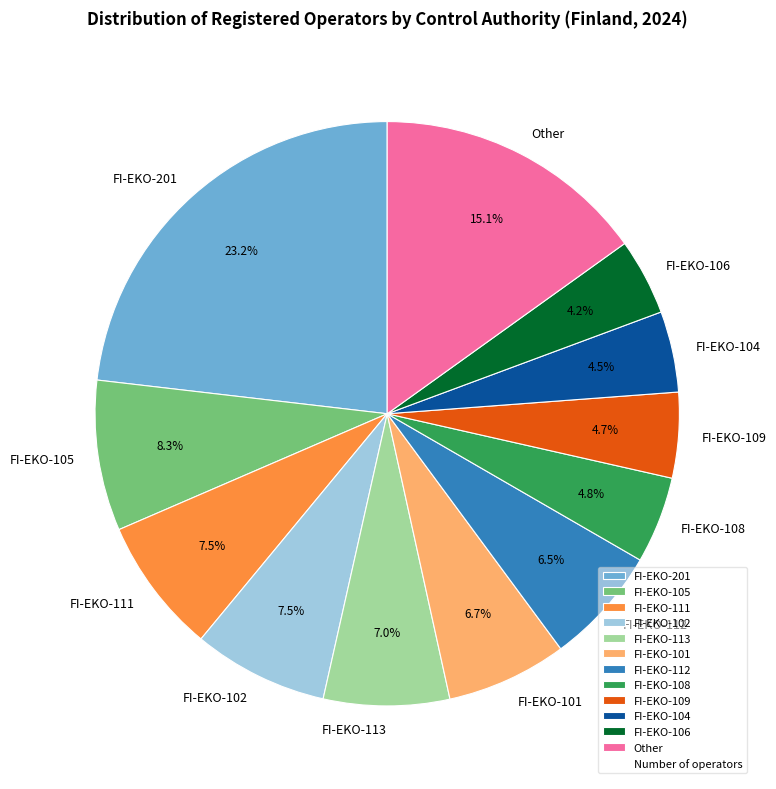

What is the largest slice in the pie chart?

FI-EKO-201